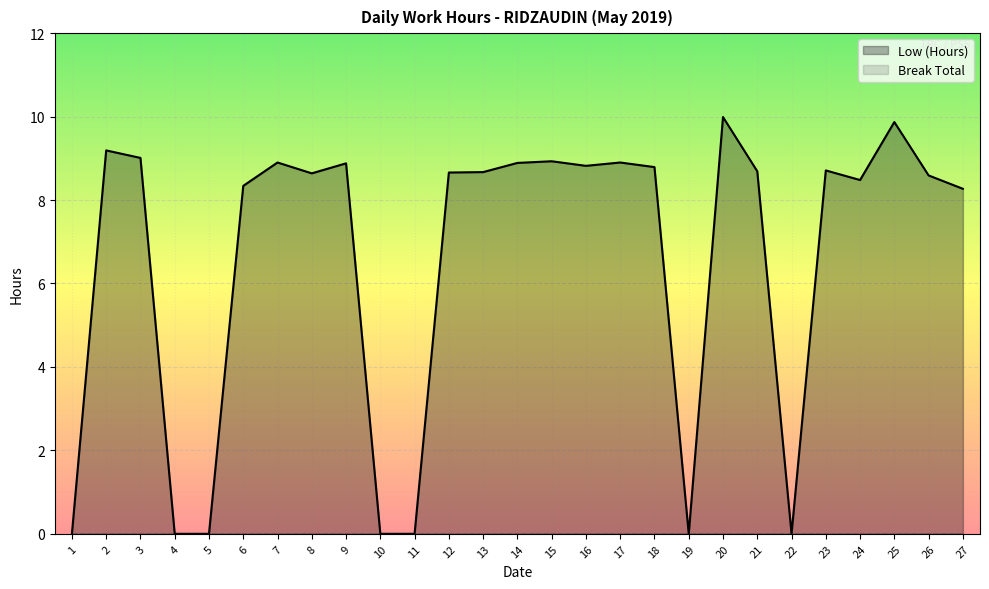

What is the difference between the maximum and minimum values?

10.0